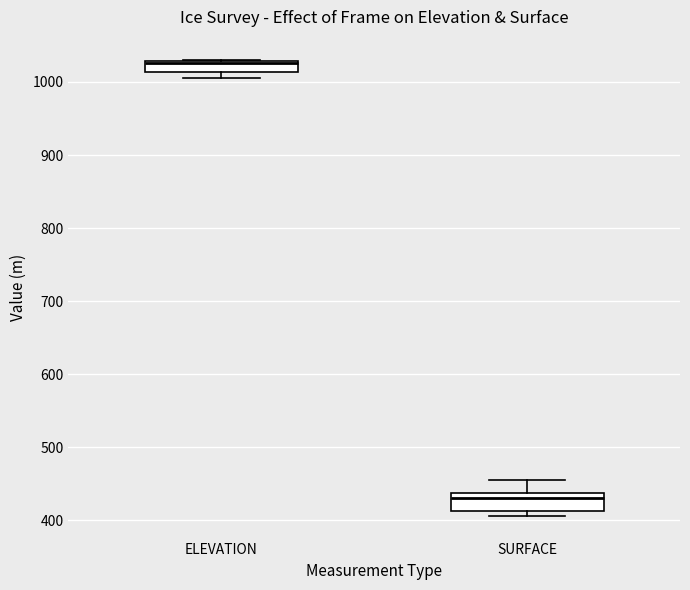

Reading left to right, read every box against the y-axis: the position of its median line, the range the box covers, and the ends of its whiskers. The values are not printed on the chart, so give them approximately, as read against the axis.

ELEVATION: median 1030 (just below the box's upper edge), box 1010 to 1030, whiskers 1010 (just below the box's lower edge) to 1030
SURFACE: median 430, box 410 to 440, whiskers 410 (just below the box's lower edge) to 460